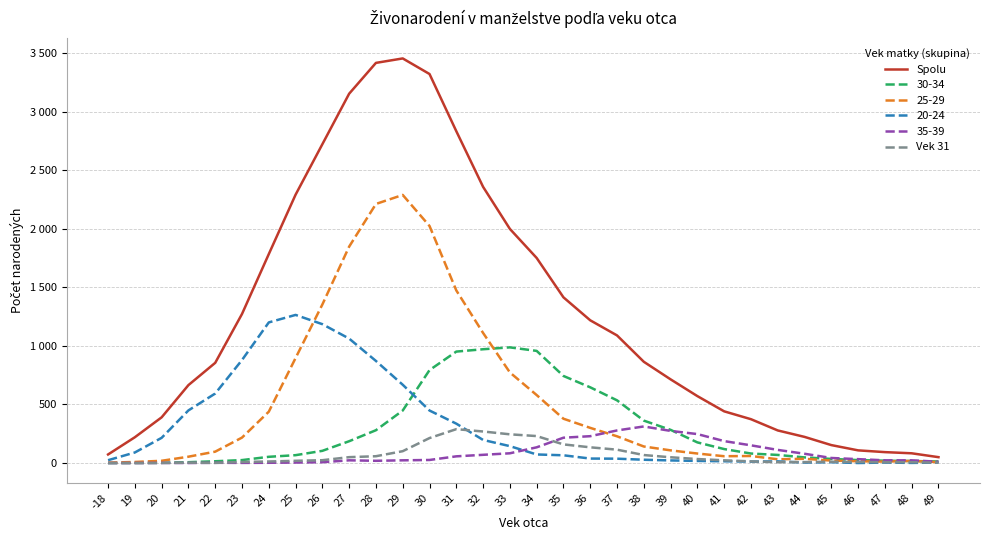

Which series changed the most between 44 and 48?

Spolu